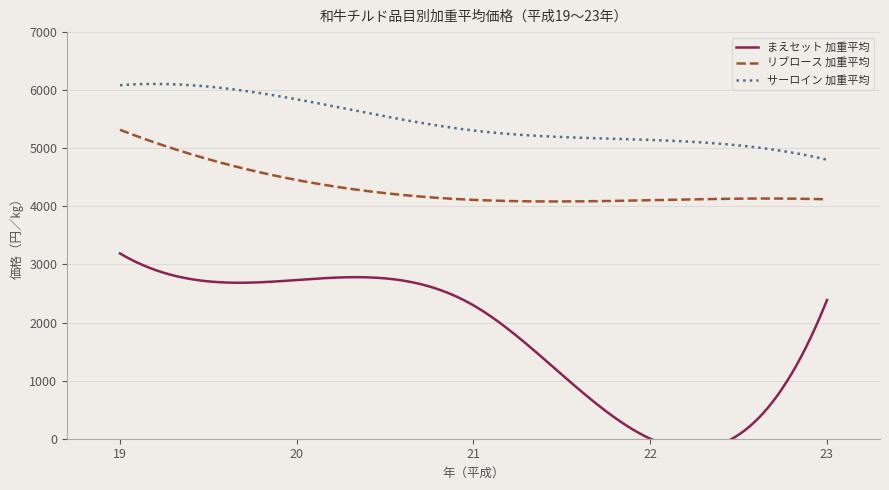

What is the greatest value displayed?

6086.0